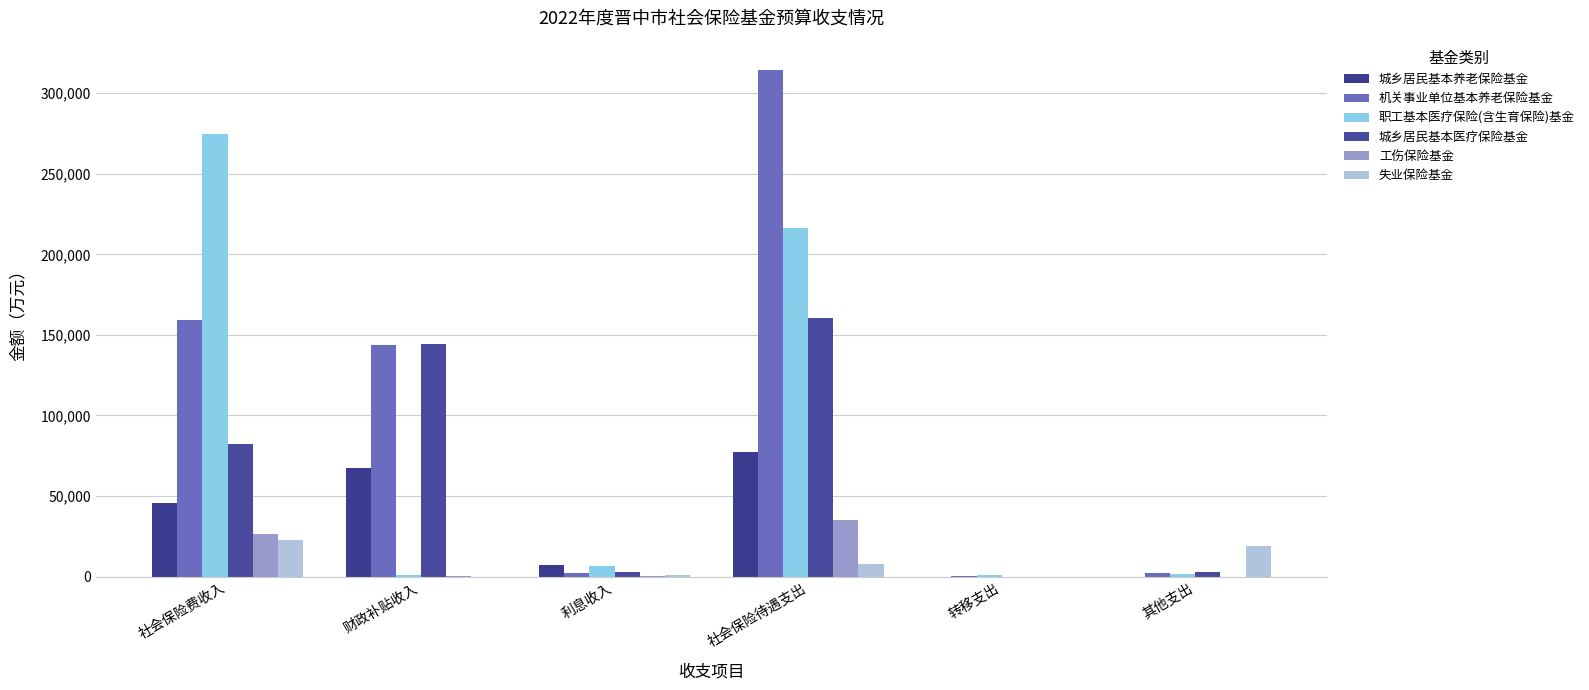

What is the total value across all series at 社会保险待遇支出?

812088